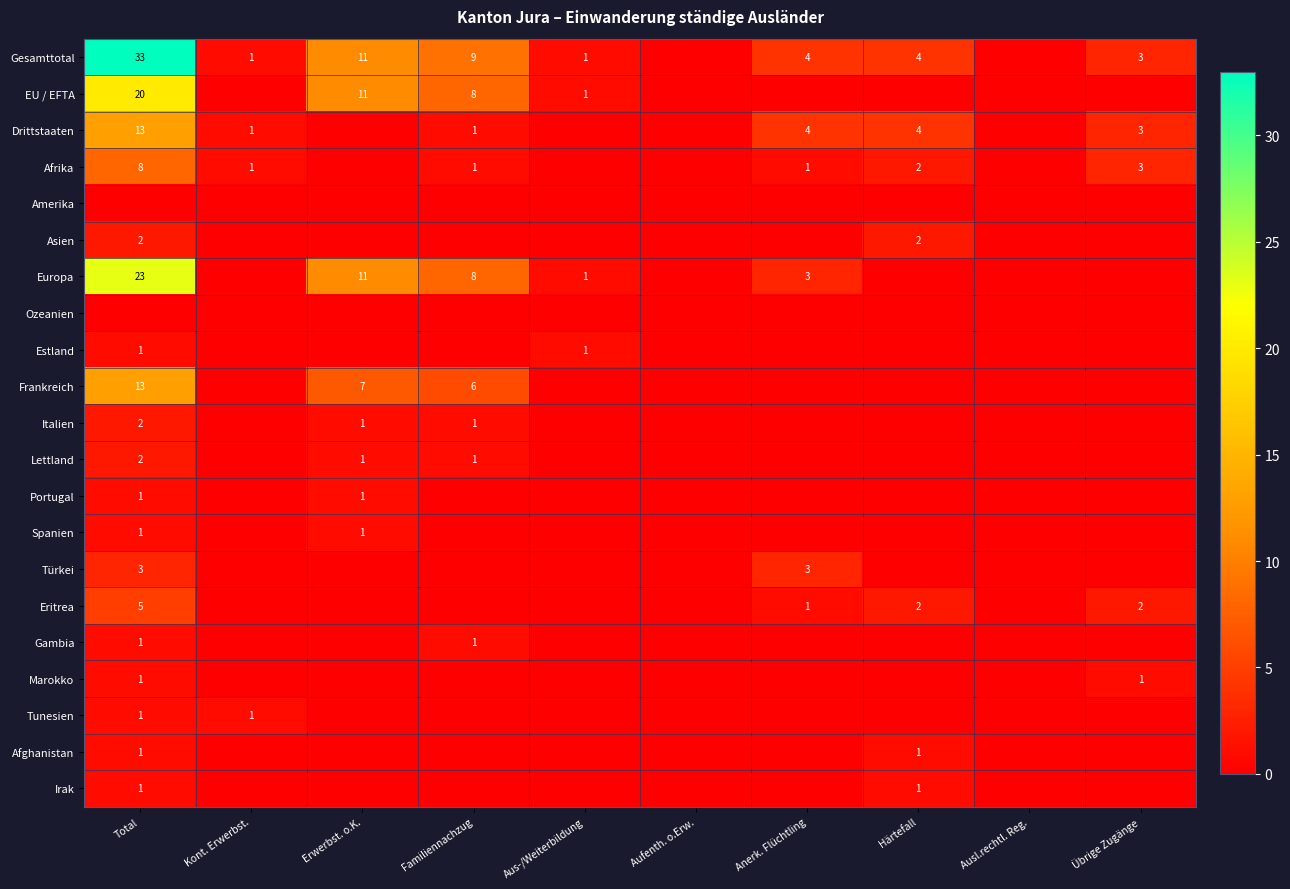

What is the sum of the Gesamttotal values at Erwerbst. o.K. and Total?

44